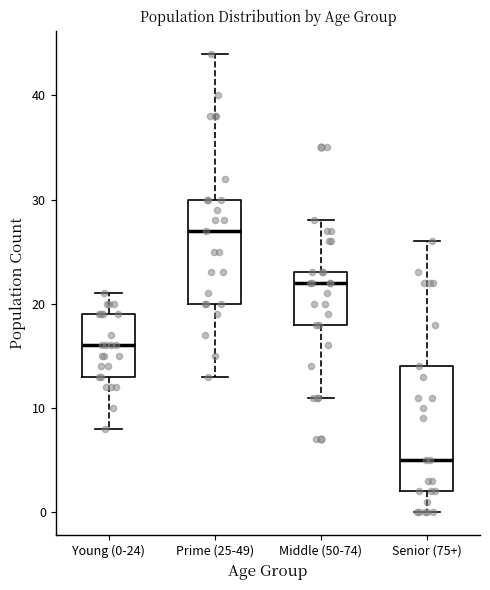

Where is the lower edge of the box for Middle (50-74) on the y-axis? The values are not printed on the chart, so give them approximately, as read against the axis.

18